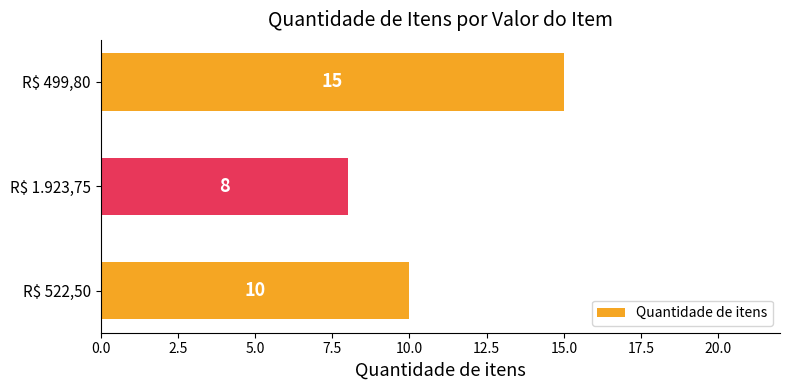

List the labels in order of value, smallest first.

R$ 1.923,75, R$ 522,50, R$ 499,80